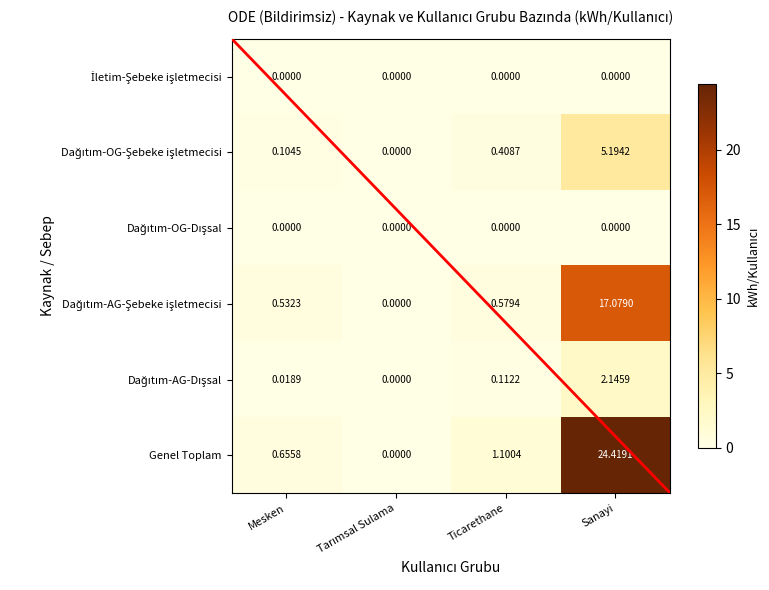

Which category has the highest value across all series?

Sanayi